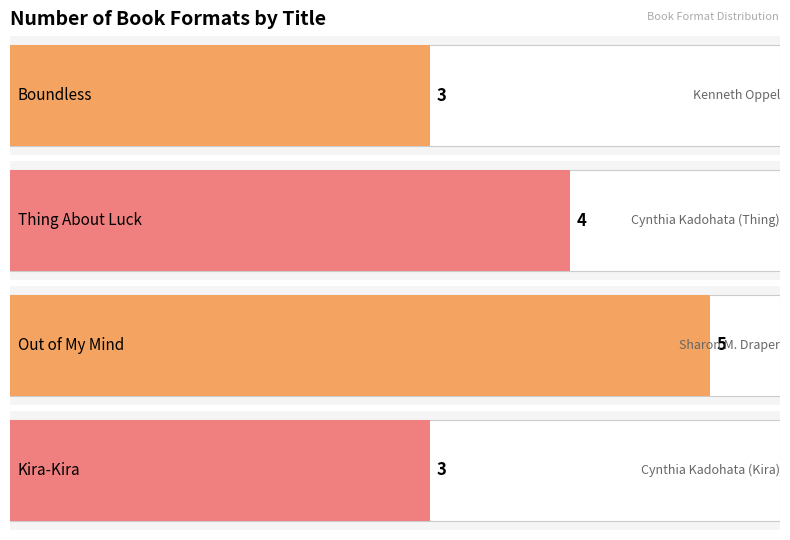

Rank the categories by value from highest to lowest.

Sharon M. Draper, Cynthia Kadohata (Thing), Kenneth Oppel, Cynthia Kadohata (Kira)